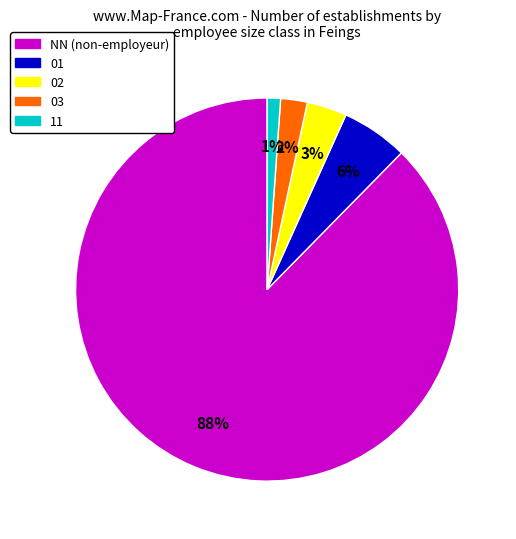

To the nearest percent, what is the average slice percentage?

20%